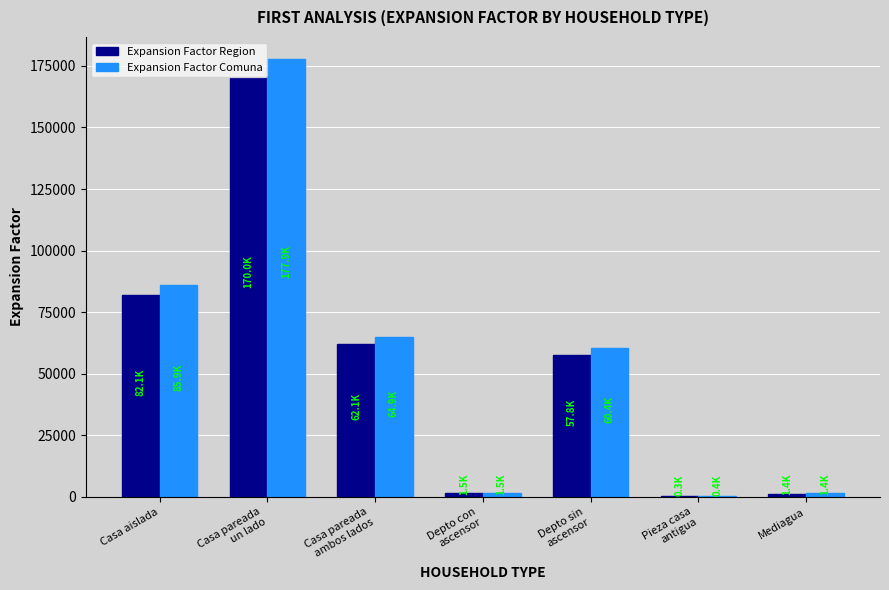

What is the sum of all Expansion Factor Region values?

375059